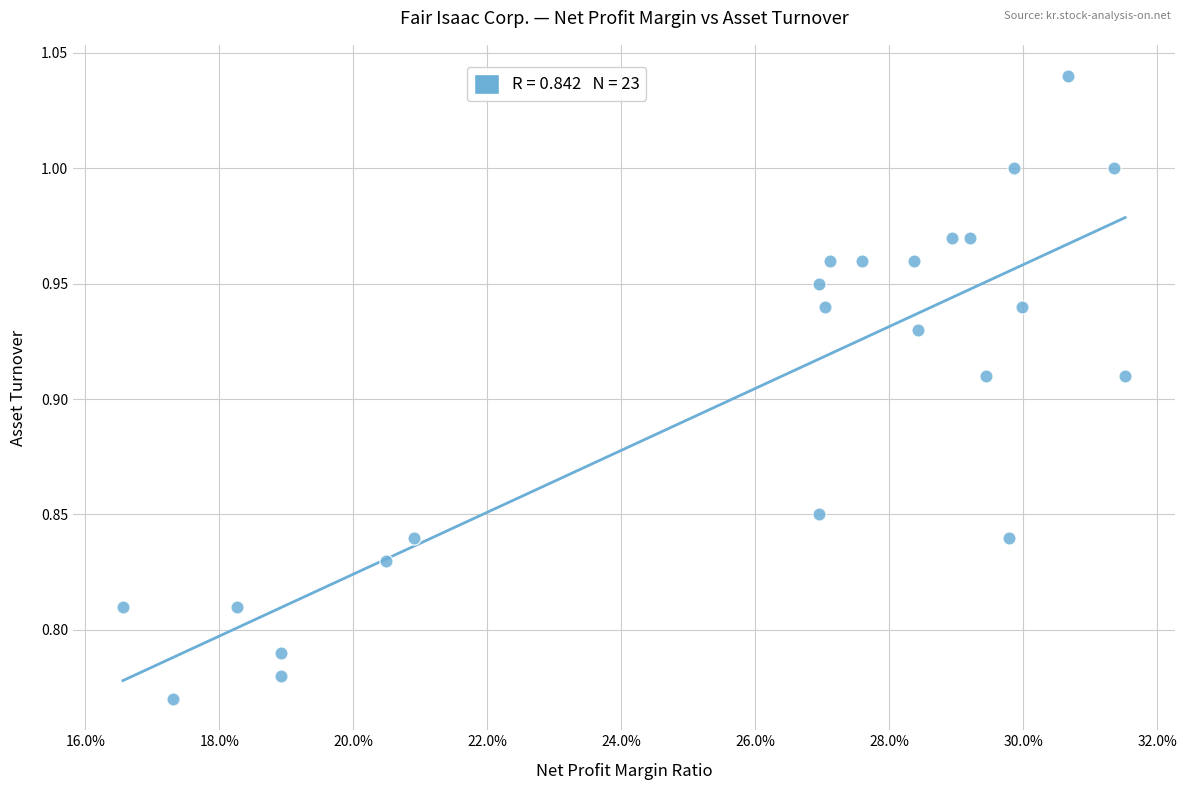

What is the range of Y values (max minus min)?

0.3